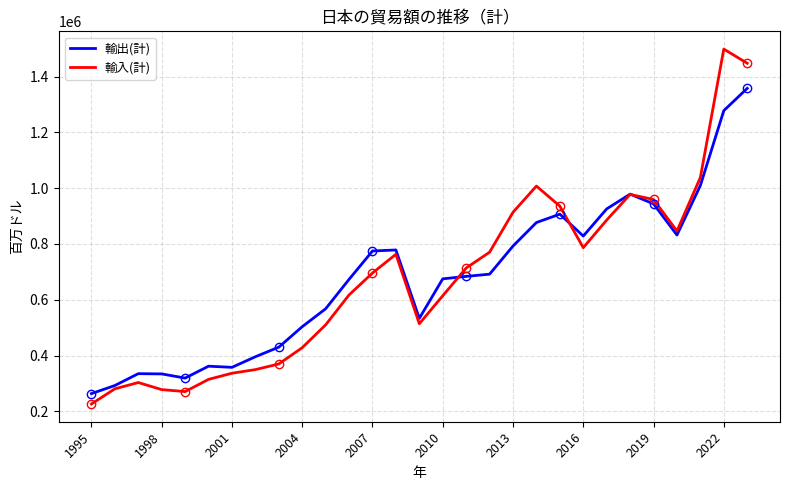

What is the smallest value displayed?

226727.7